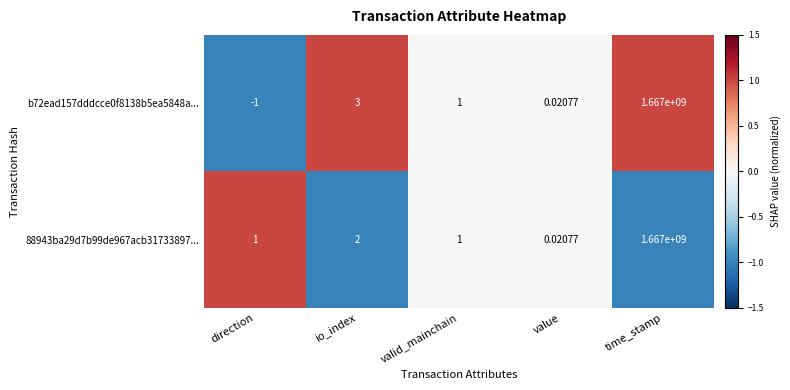

At which label is b72ead157dddcce0f8138b5ea5848a... closest to 833499999?

io_index